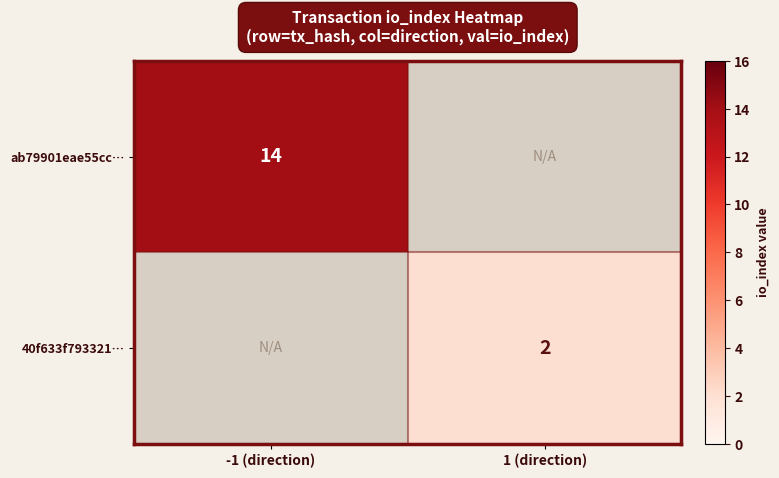

True or false: 40f633f793321… has a value of 3 at 1 (direction).

False